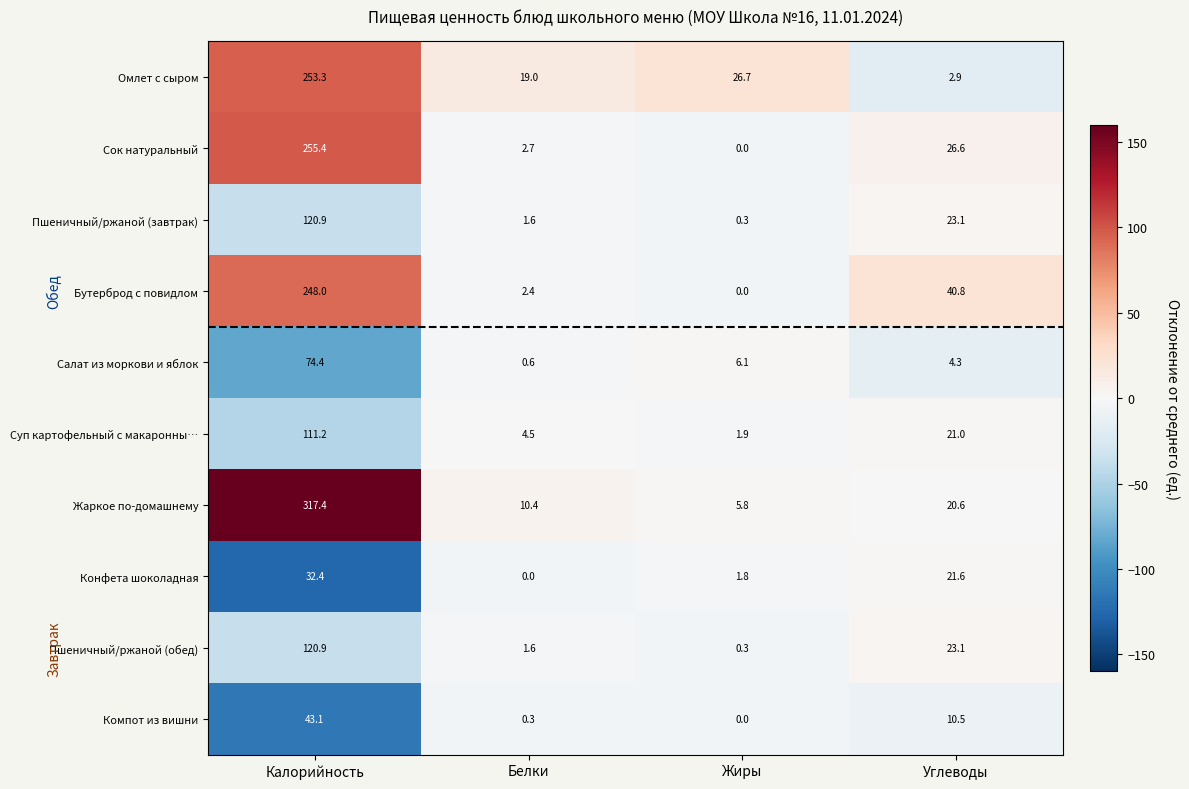

What is the spread (max minus min) of values at Жиры?

26.7